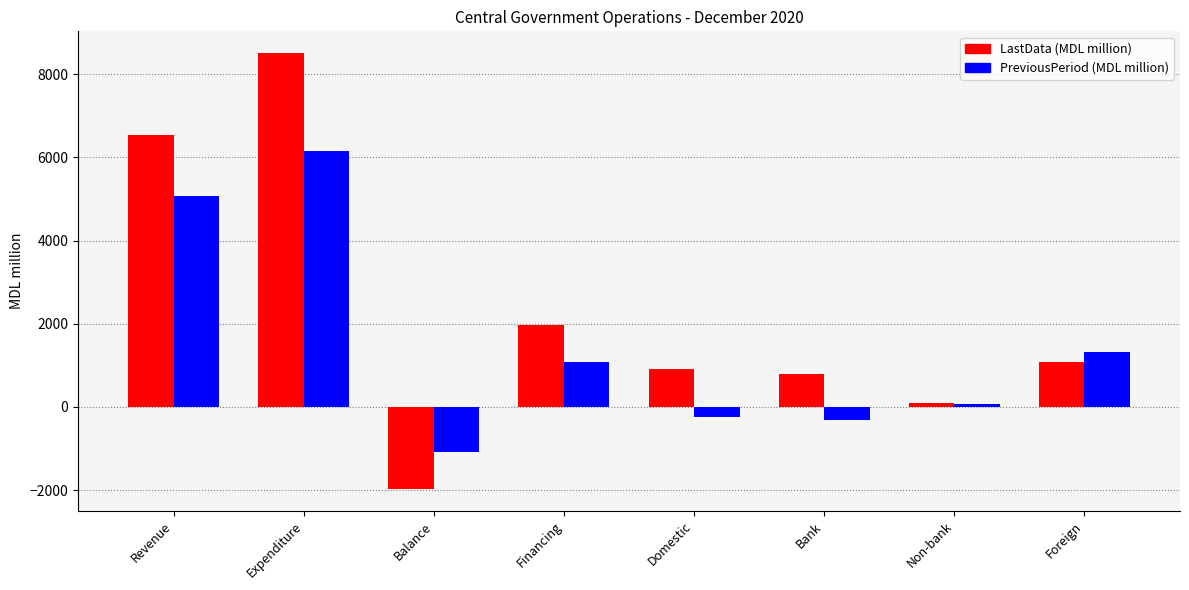

Reading left to right, extract all data points from this chart.

LastData (MDL million): Revenue=6533.0	Expenditure=8506.3	Balance=-1973.3	Financing=1973.3	Domestic=900.9	Bank=798.1	Non-bank=102.8	Foreign=1072.4
PreviousPeriod (MDL million): Revenue=5076.2	Expenditure=6156.9	Balance=-1080.7	Financing=1080.7	Domestic=-251.8	Bank=-311.9	Non-bank=60.1	Foreign=1332.5